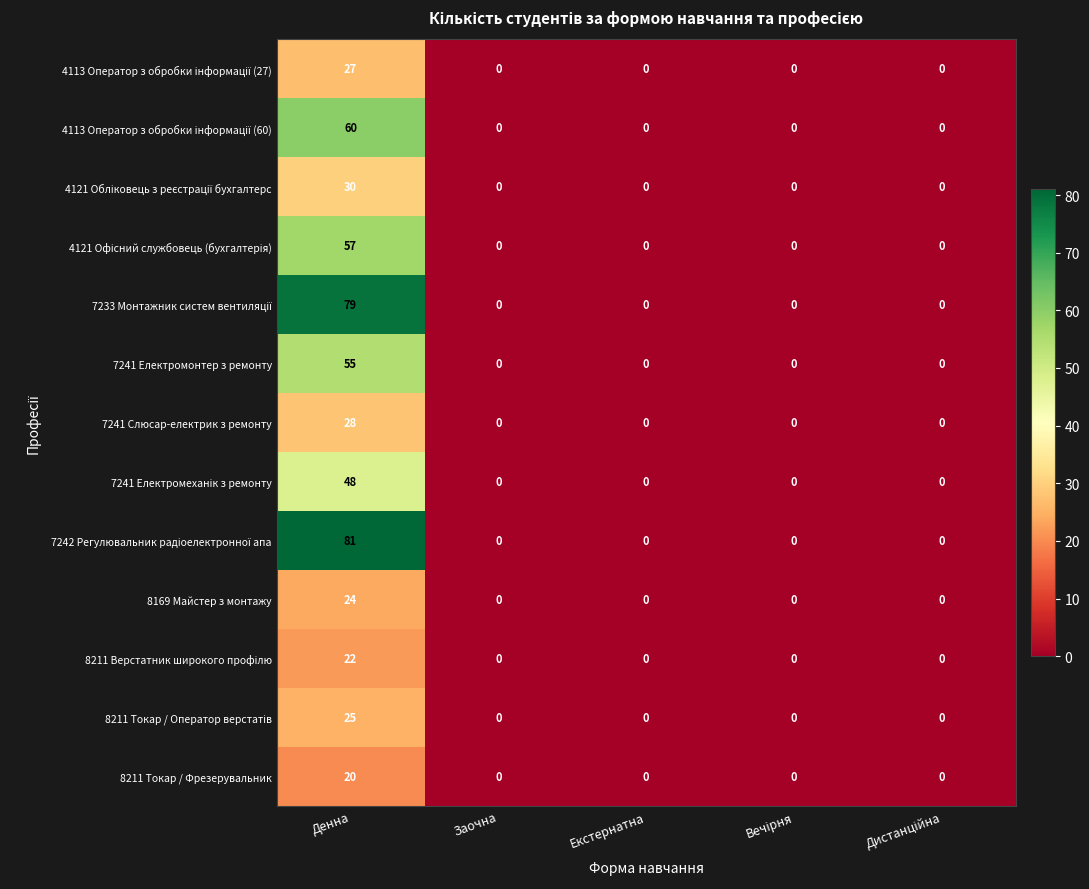

What is the greatest value displayed?

81